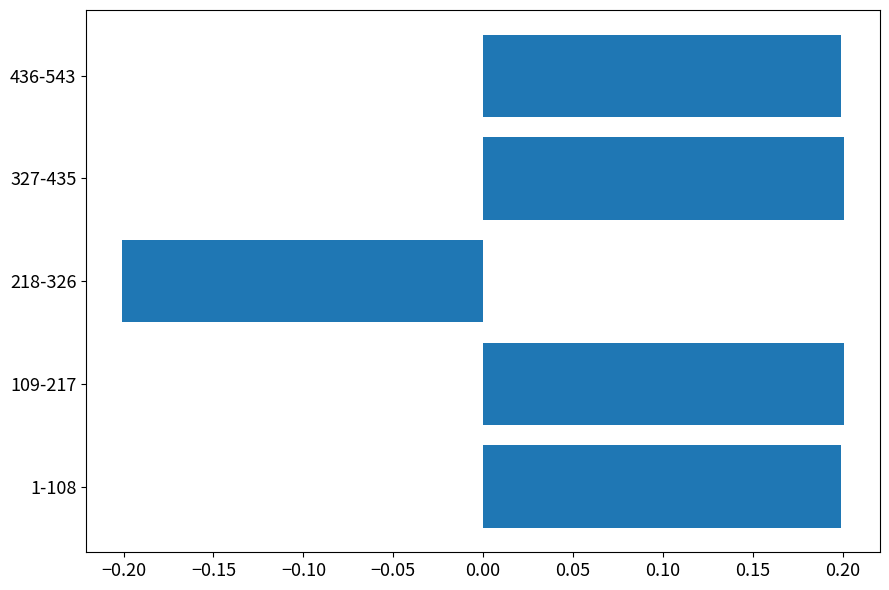

Count the values in the range 0 to 1.

4